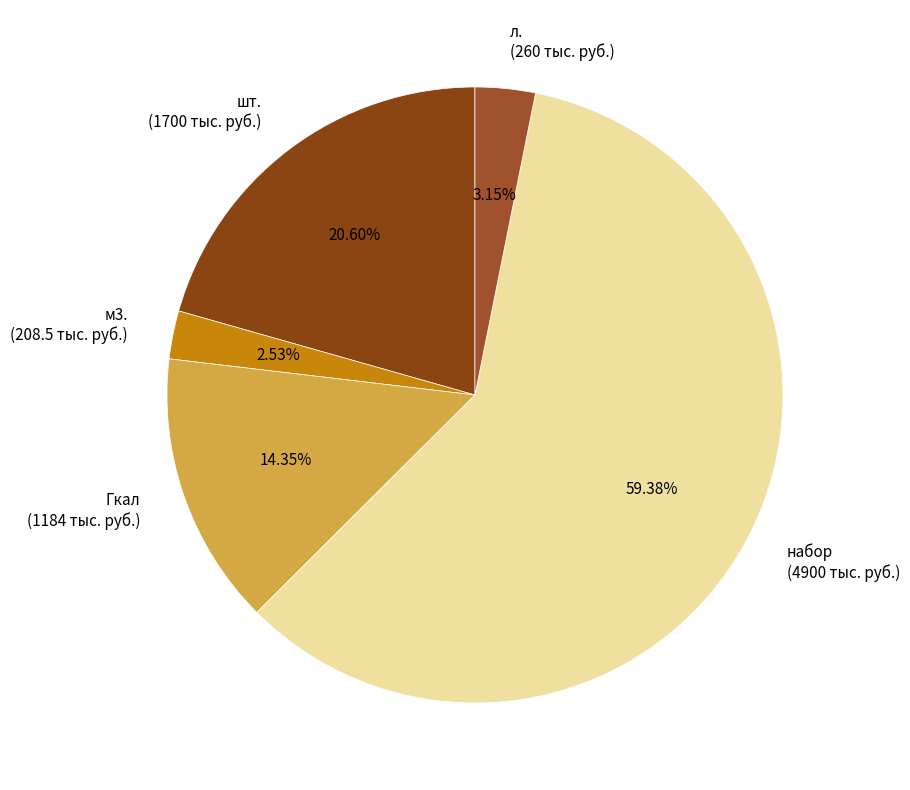

Approximately how many times larger is the value at набор compared to м3.?

23.5